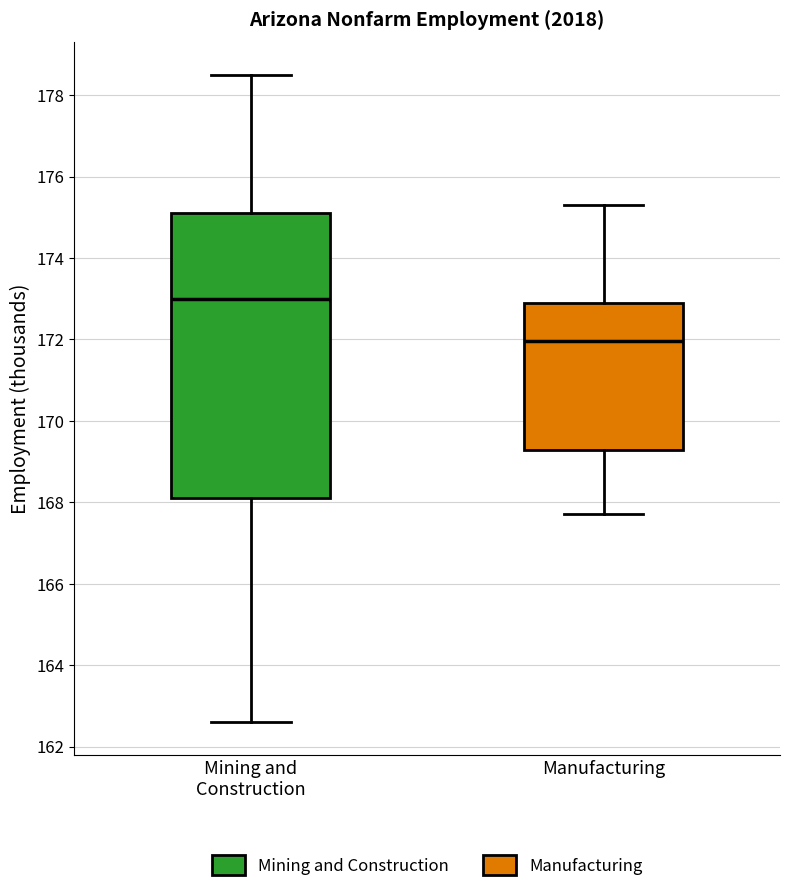

Which box's median line is the highest?

Mining and Construction